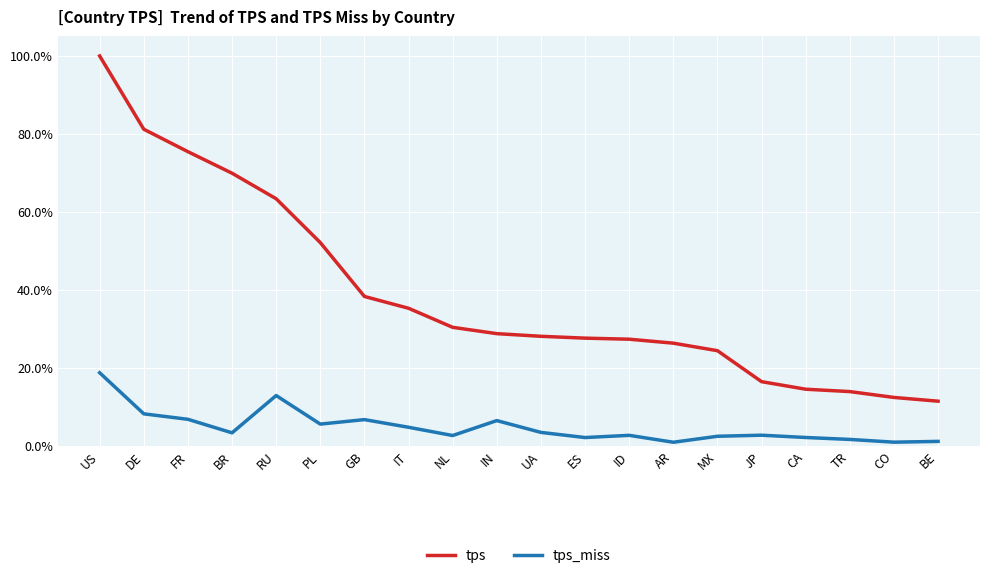

What position from the left is ES?

12